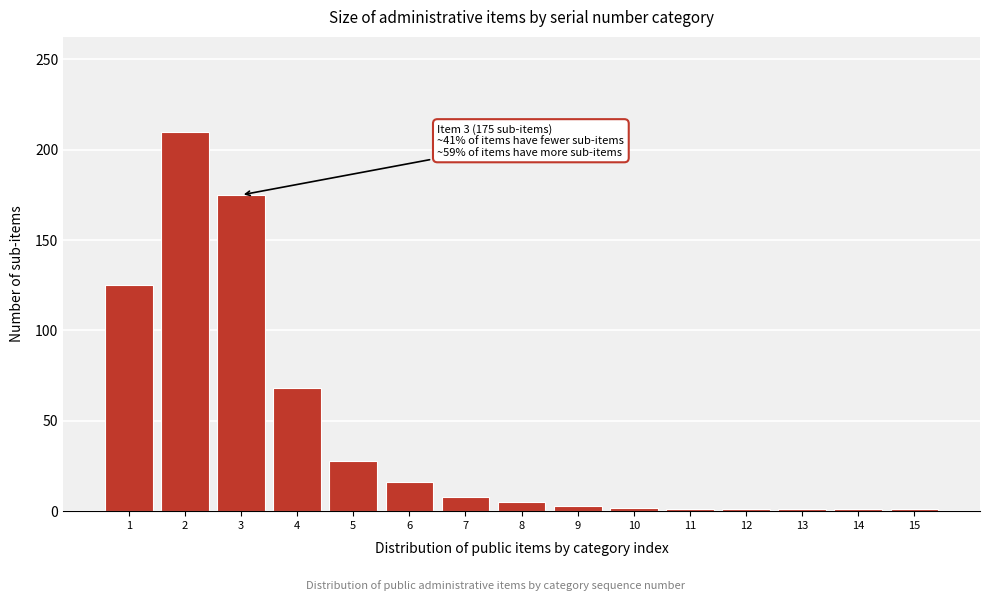

The value at 5 is 28. True or false?

True